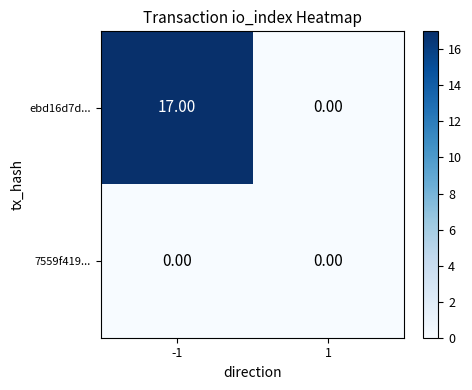

Which series has the largest total across all categories?

ebd16d7d...